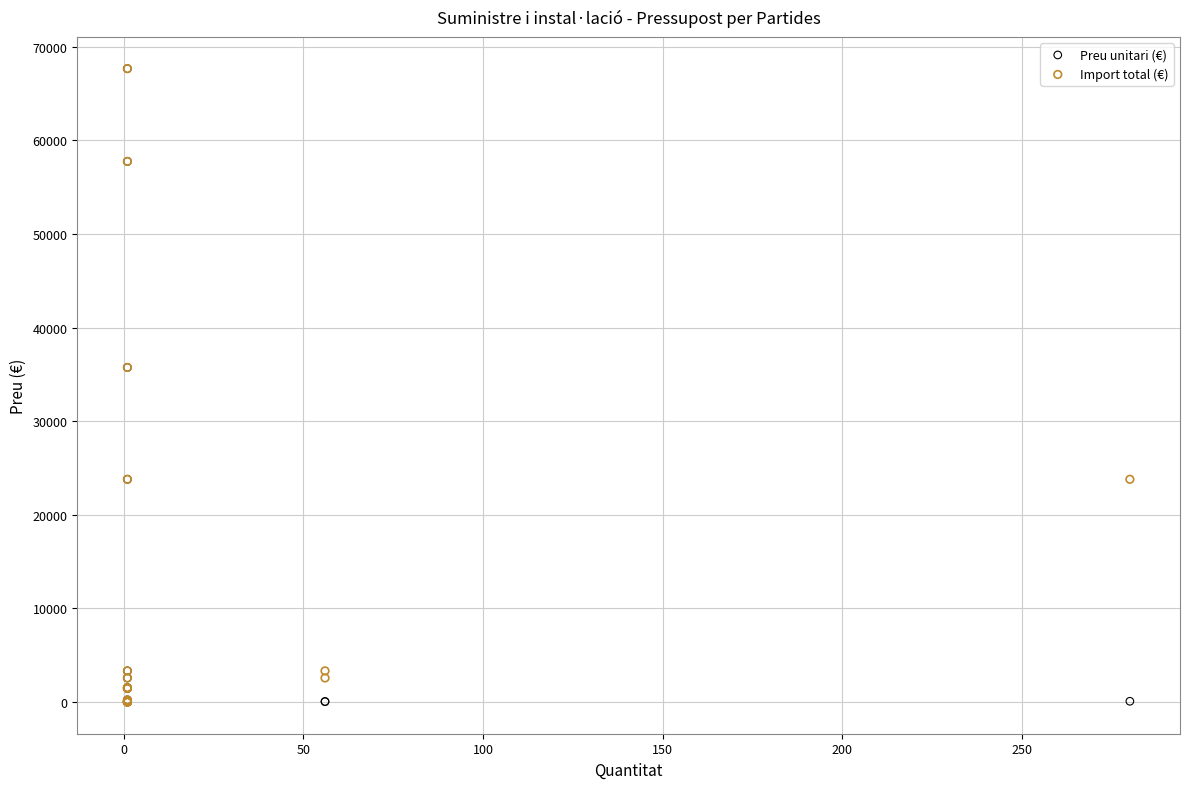

What are all the series names shown in the legend?

Preu unitari (€), Import total (€)